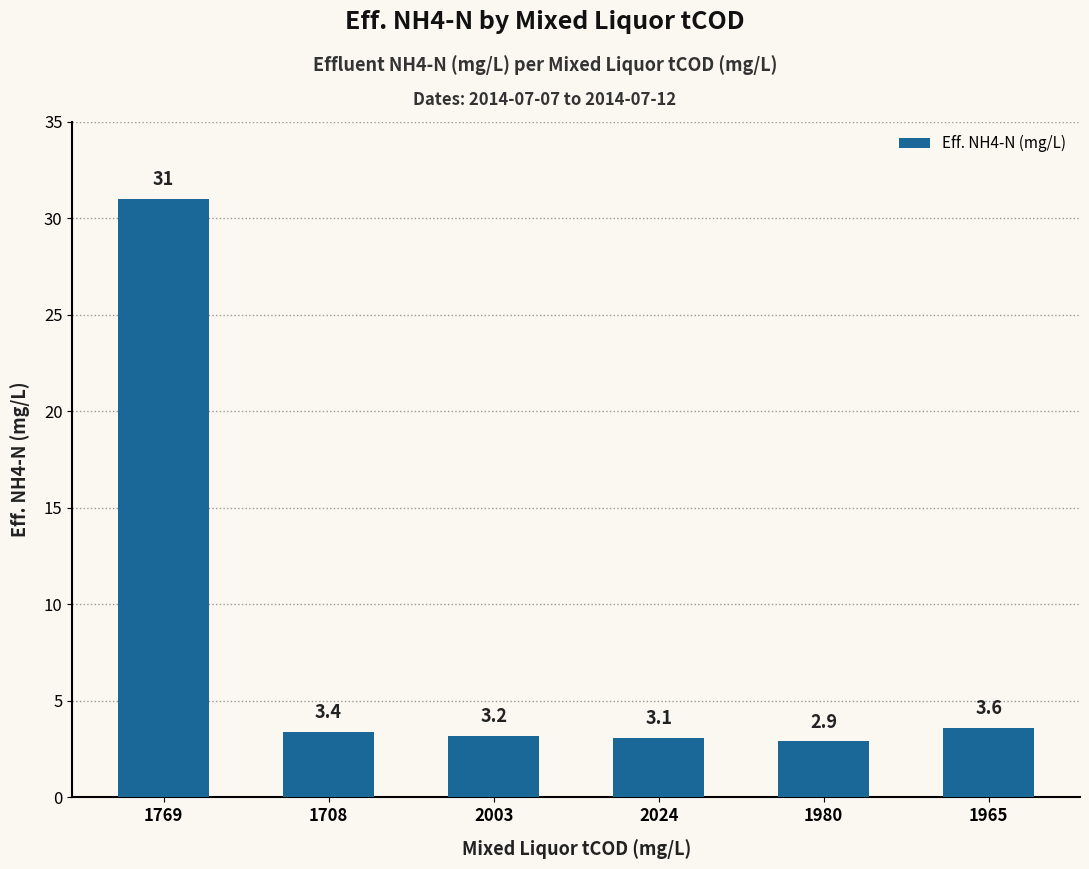

Does the chart contain any negative values?

No